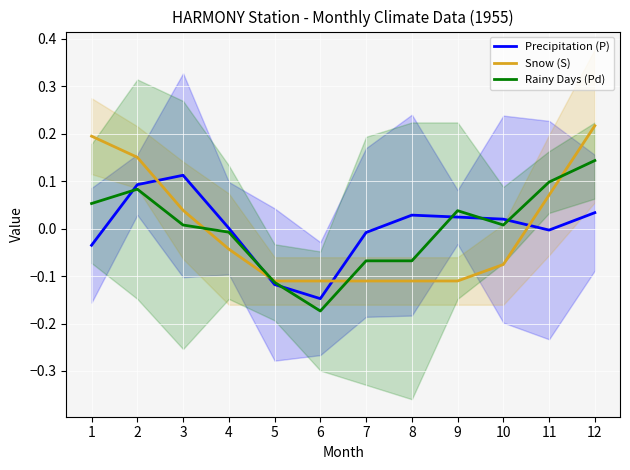

Is it true that Snow (S) equals 0.2 at 2?

False